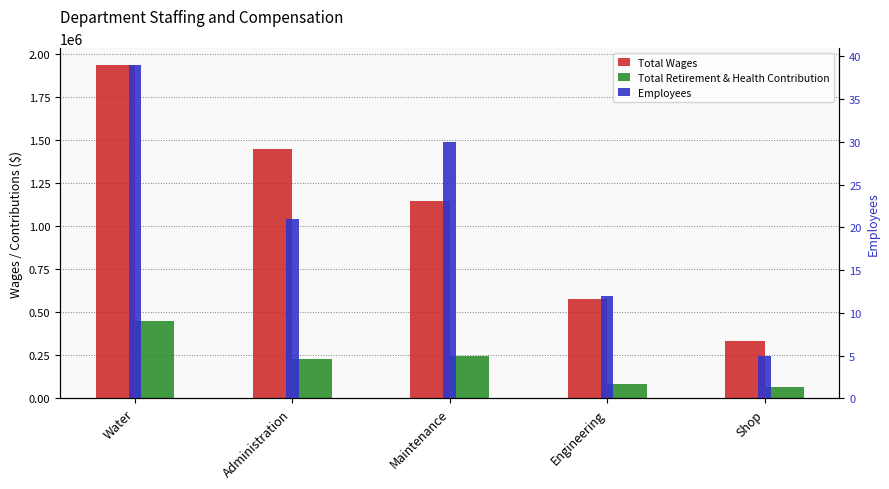

What is the sum of all Employees values?

107